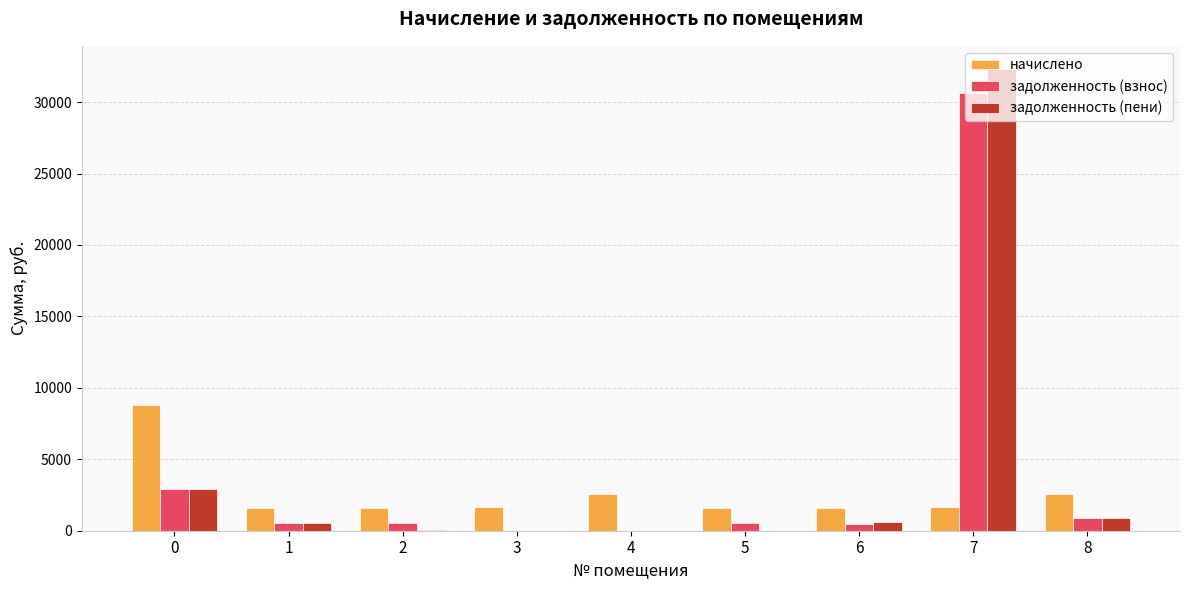

At which category does the chart reach its peak across all series?

7